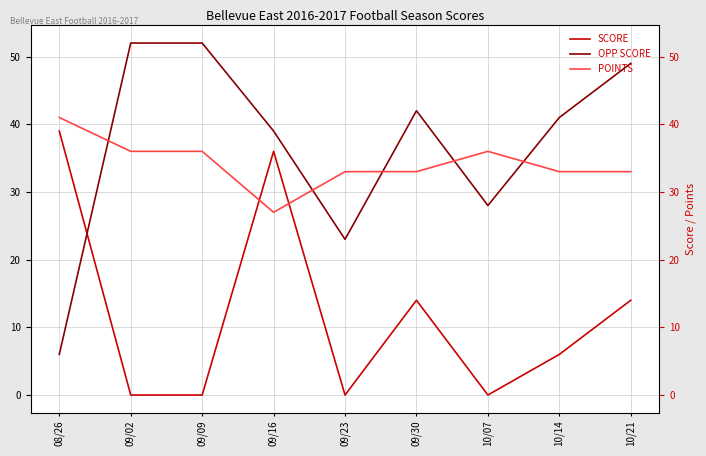

What is the label of the 6th point from the right?

09/16